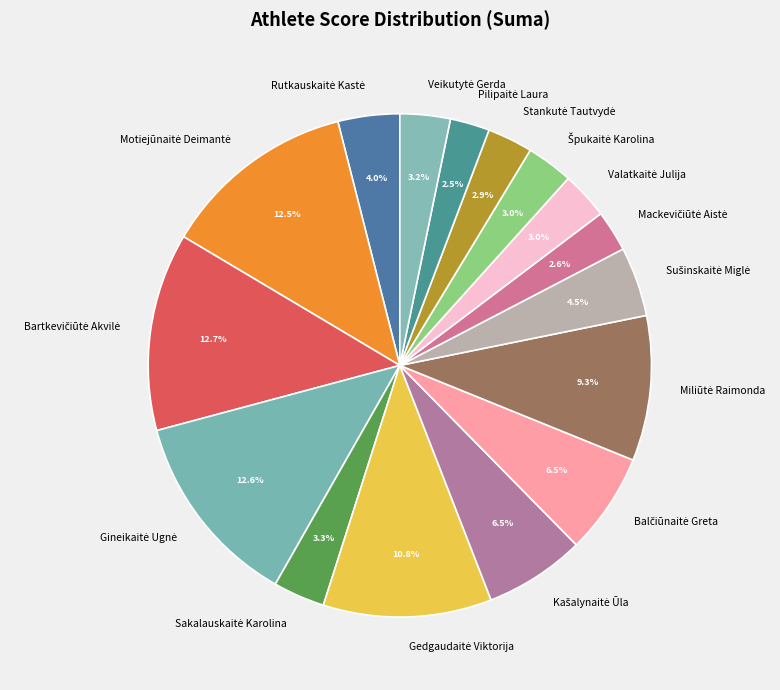

Is there a majority slice in this chart?

No